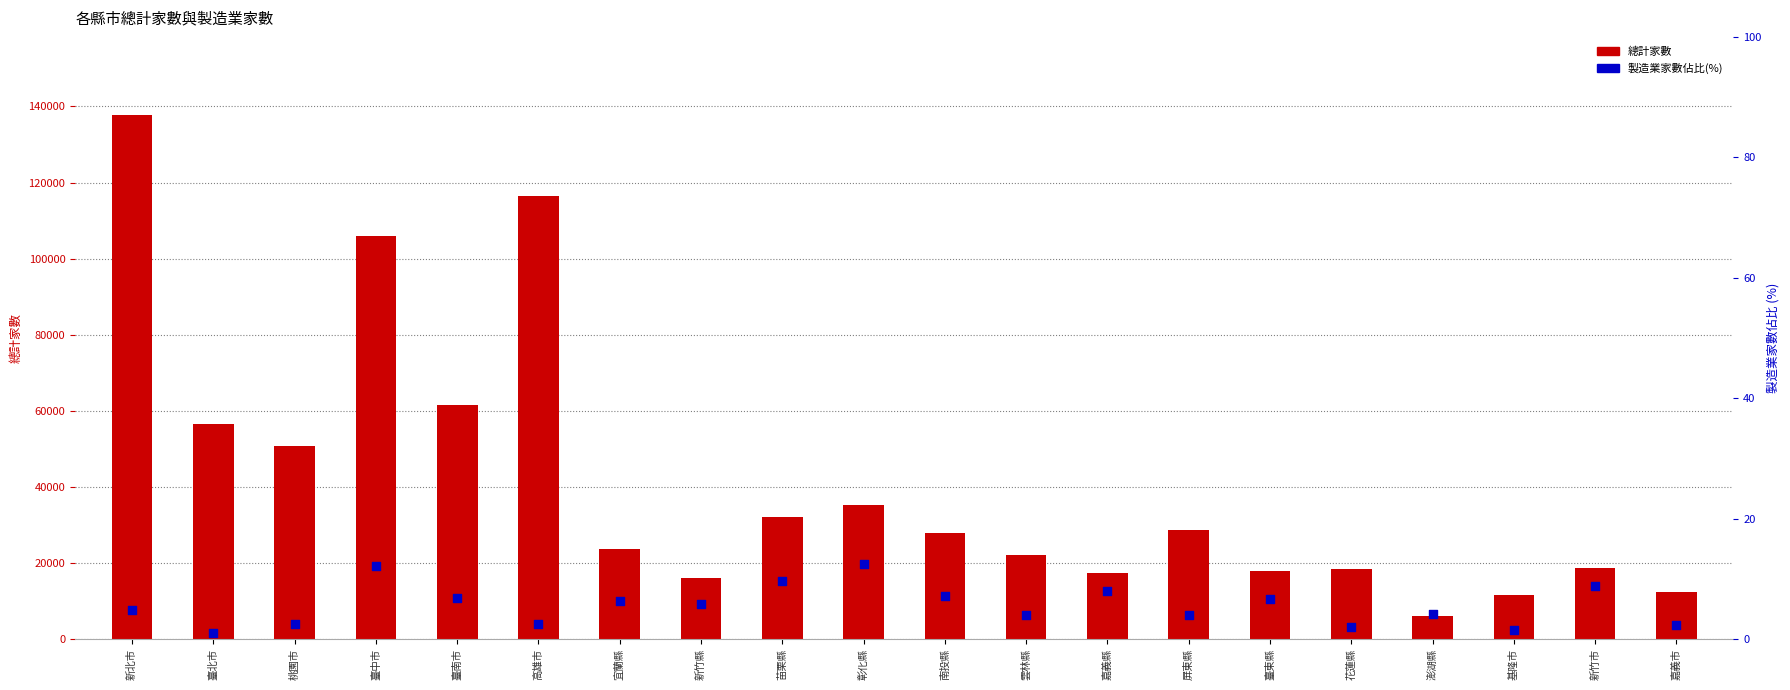

Is the value of 製造業家數佔比(%) at 南投縣 greater than the value of 總計家數 at 苗栗縣?

No